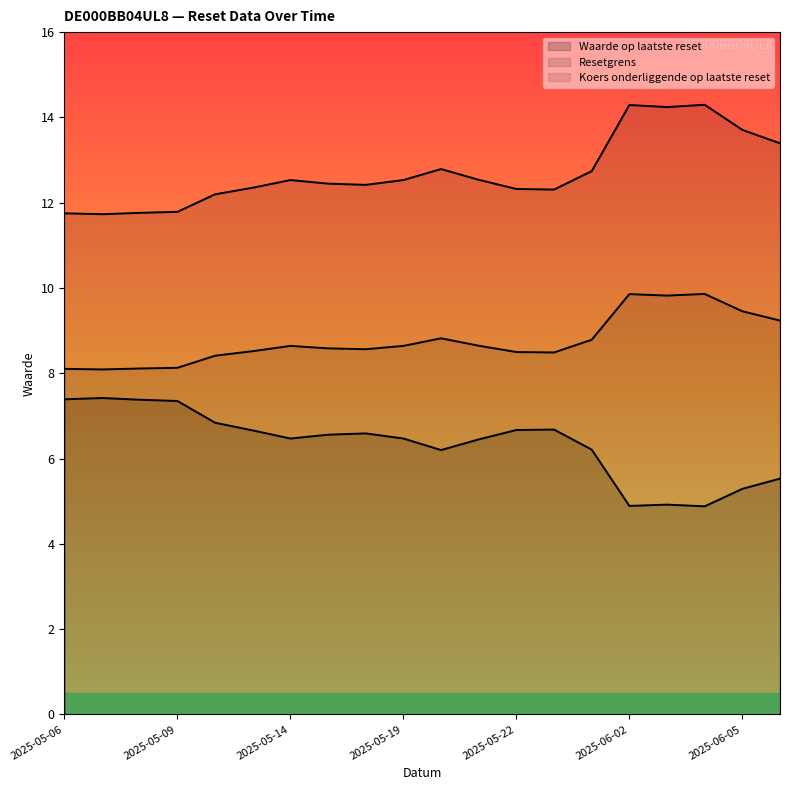

At 2025-05-19, list the series in order from smallest to largest.

Waarde op laatste reset, Koers onderliggende op laatste reset, Resetgrens